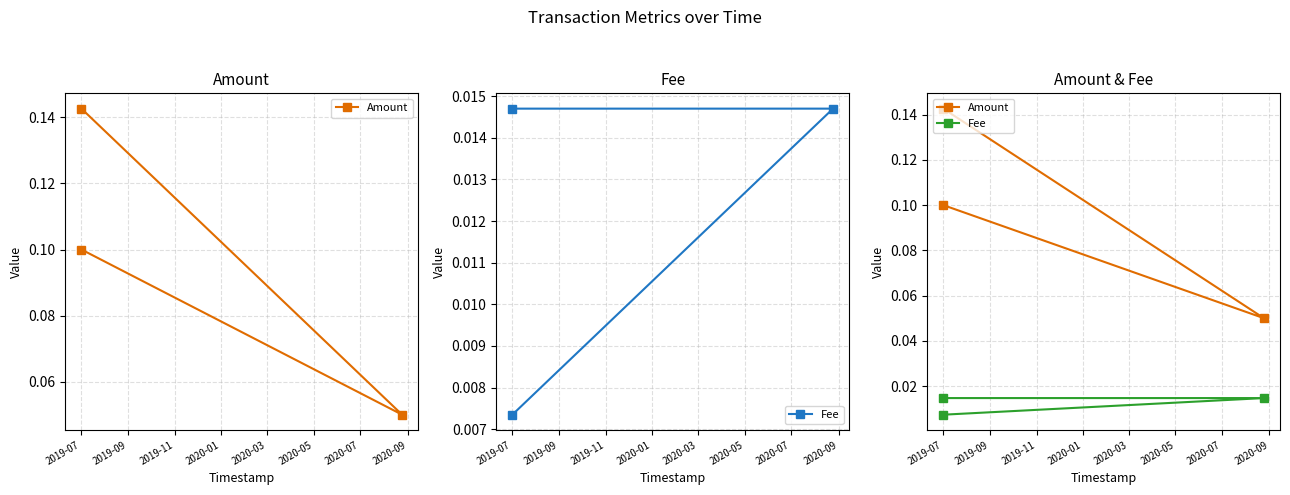

Between 2019-07 and 2019-09, which series saw the biggest shift?

Amount